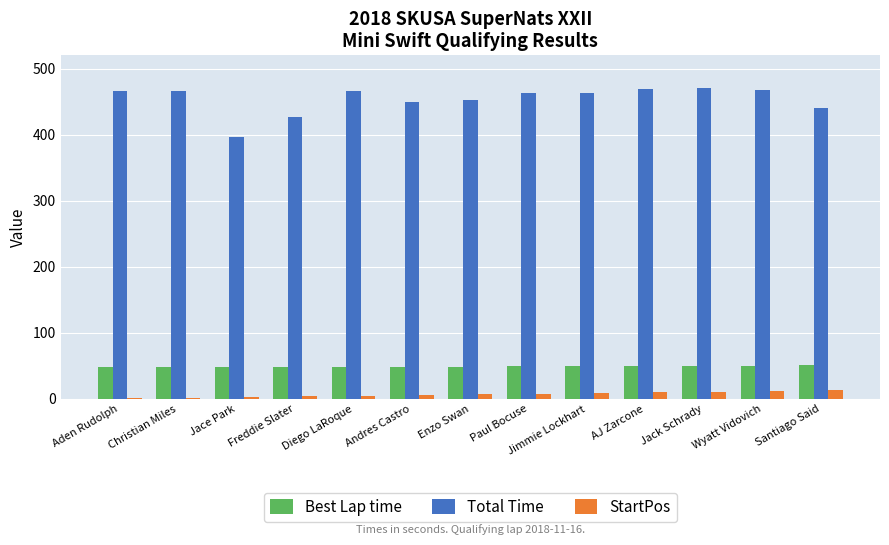

What is the difference between the Total Time values at Aden Rudolph and Jack Schrady?

4.4